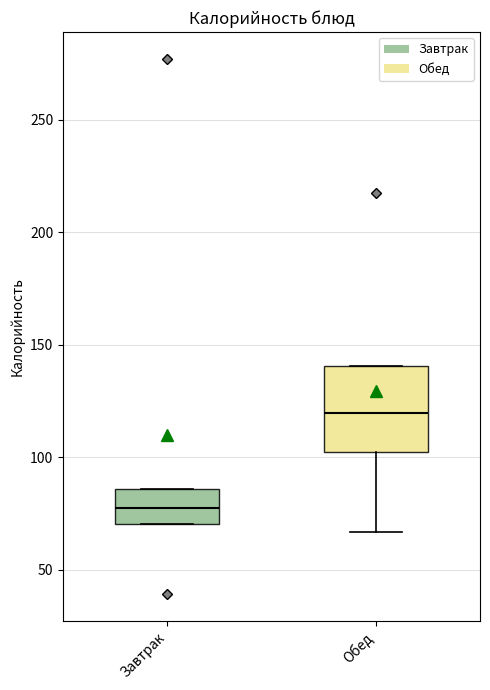

Where does the median line of the box for Обед sit on the y-axis? The values are not printed on the chart, so give them approximately, as read against the axis.

120